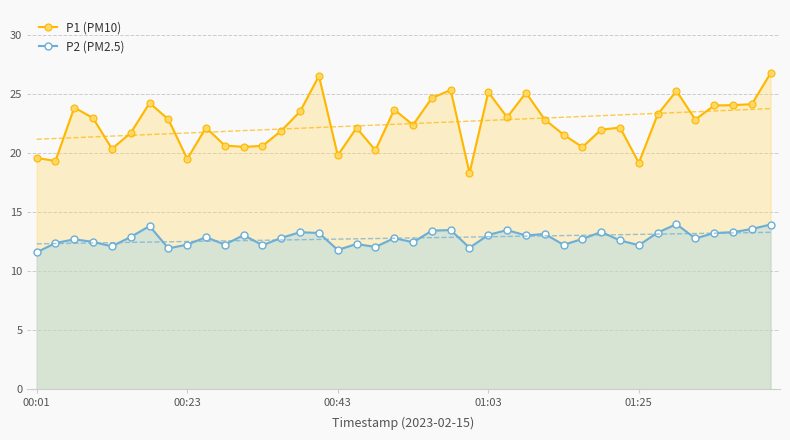

List the series in order of their peak value, highest first.

P1 (PM10), P2 (PM2.5)